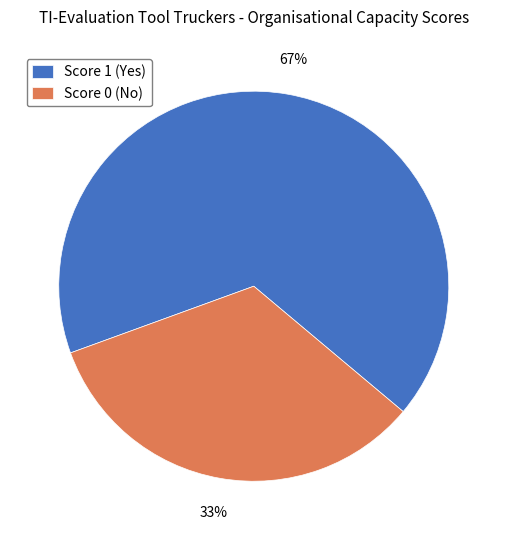

Is the sum of Score 1 (Yes) and Score 0 (No) greater than half?

Yes